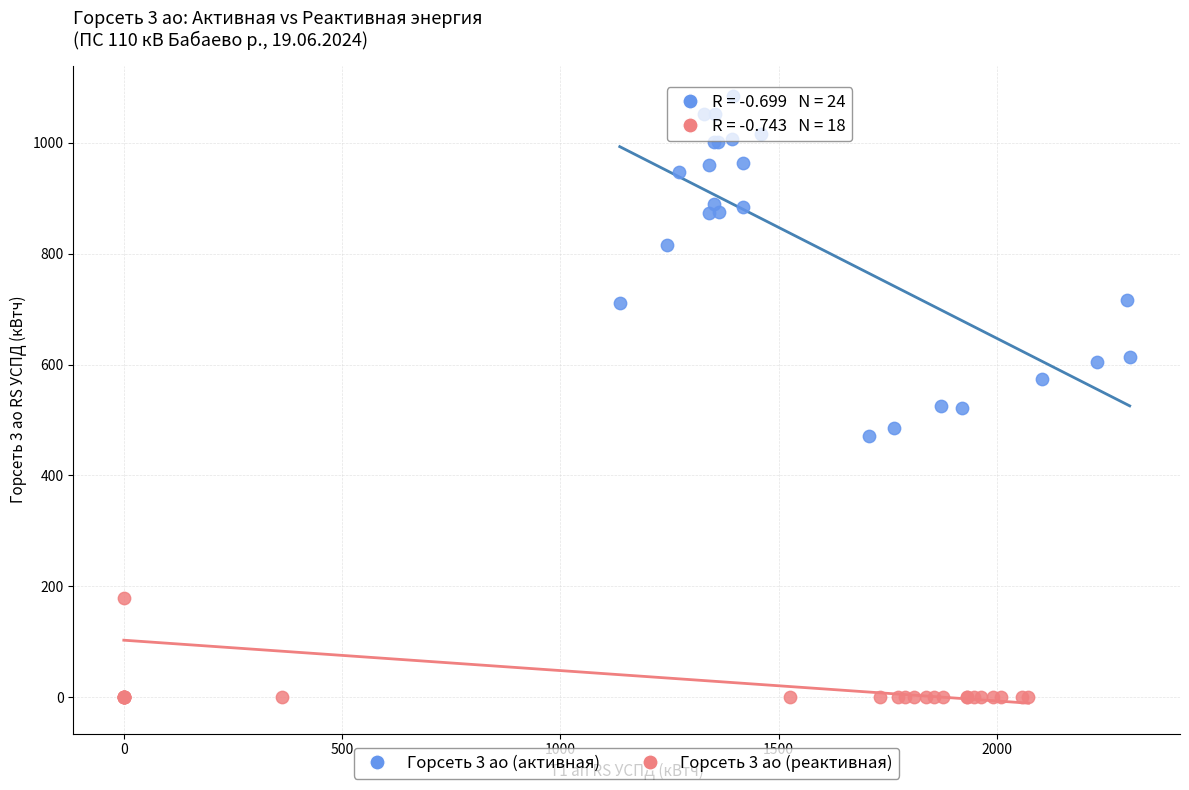

Which series has the widest spread of Y values?

Горсеть 3 ао (активная)